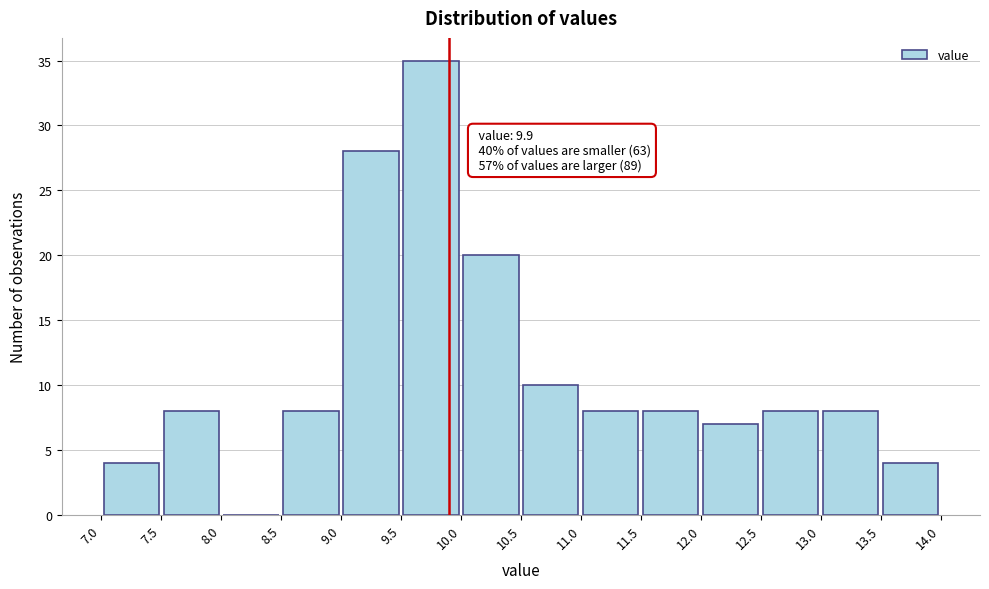

Over which range of the x-axis is the bar tallest?

9.5 to 10.0